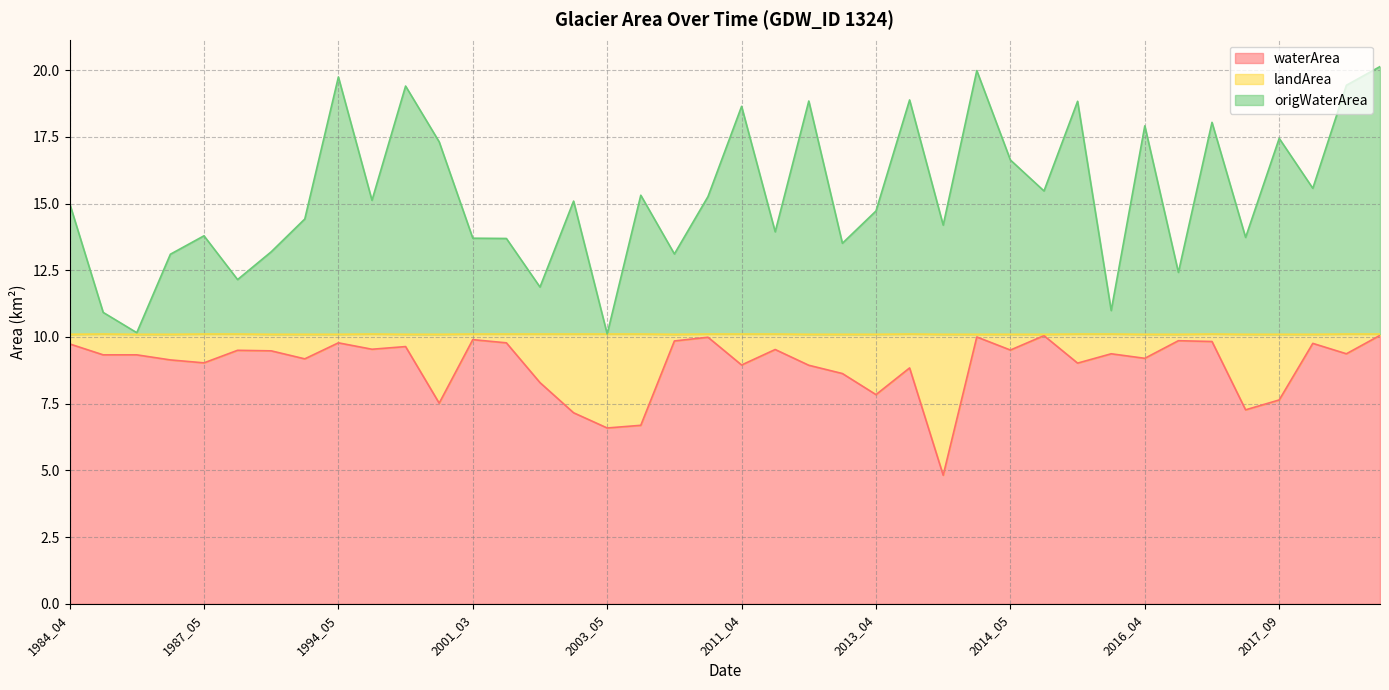

How many lines are shown in the chart?

3